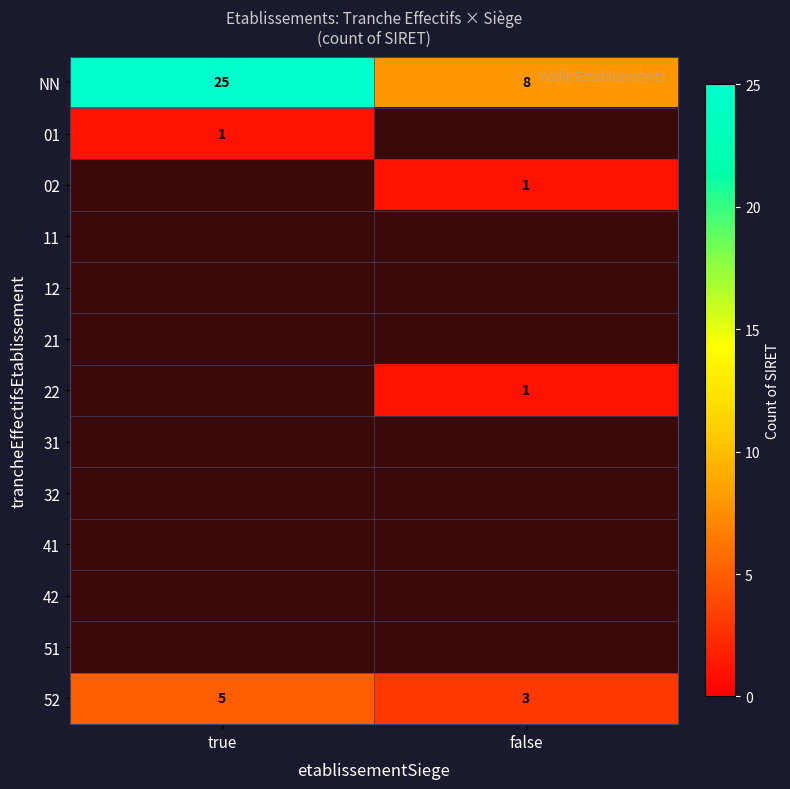

What is the approximate value of 52 at false?

3